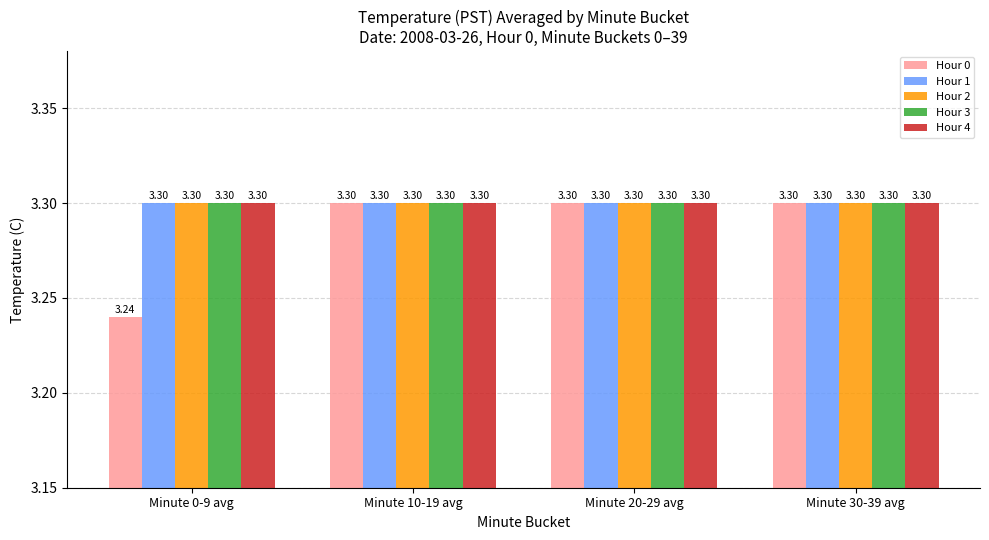

What is the sum of the Hour 4 values at Minute 20-29 avg and Minute 0-9 avg?

6.6